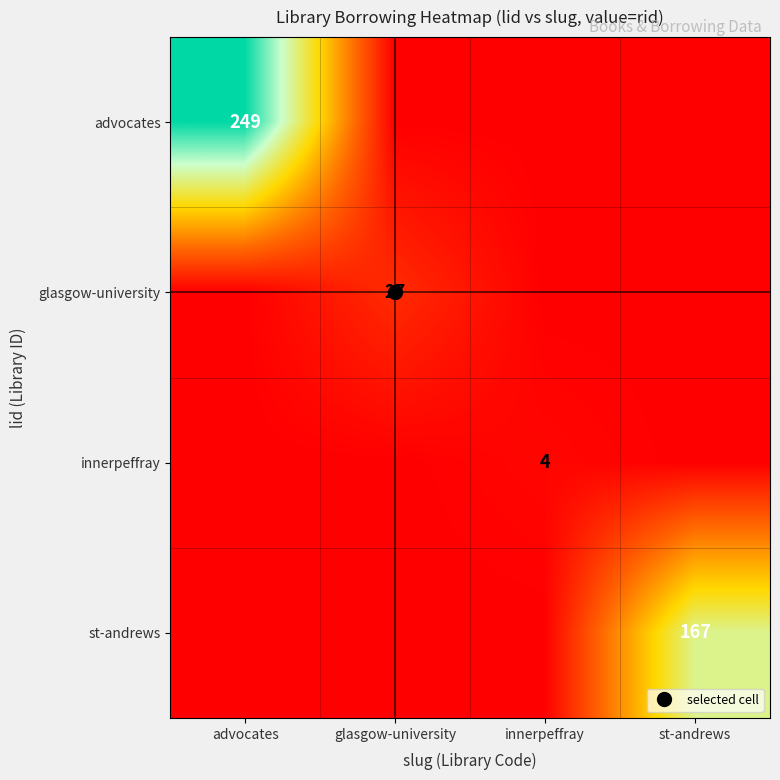

Between advocates and glasgow-university, which series saw the biggest shift?

advocates